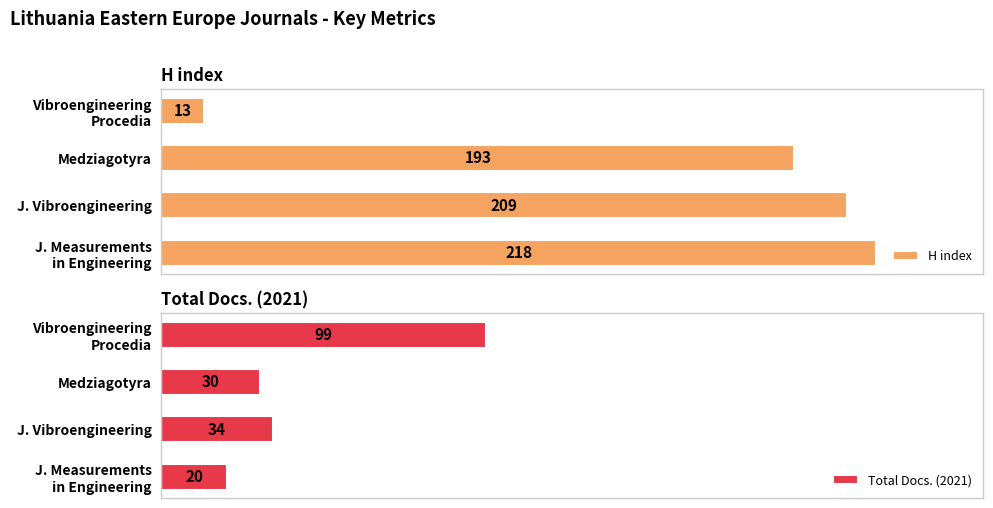

What is the average value of the Total Docs. (2021) series?

46